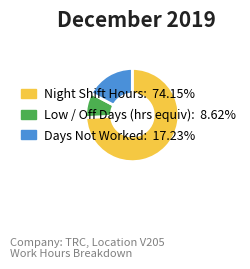

Is there any slice that represents more than half of the pie?

Yes